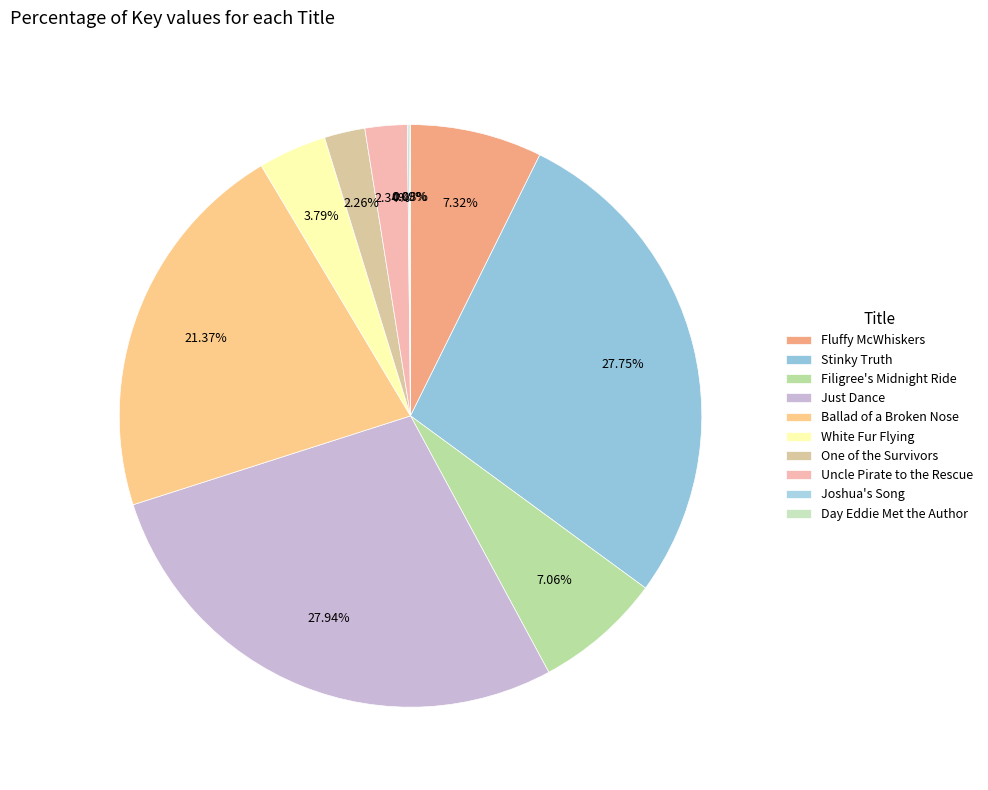

Which has a higher value, Joshua's Song or Just Dance?

Just Dance